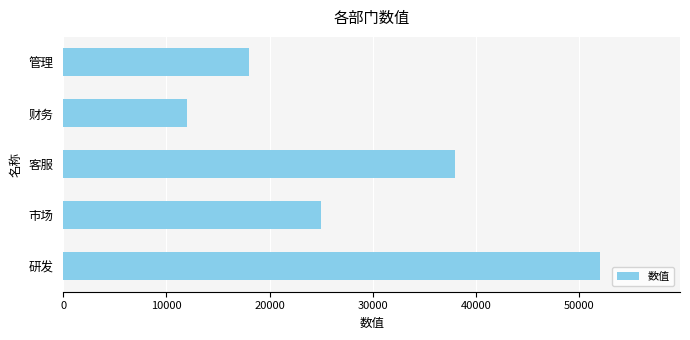

What is the difference between the maximum and minimum values?

40000